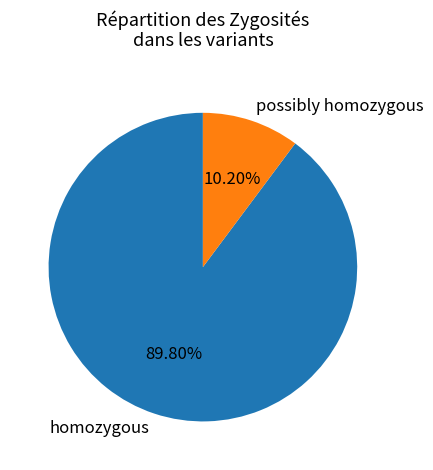

What is the smallest slice in the pie chart?

possibly homozygous